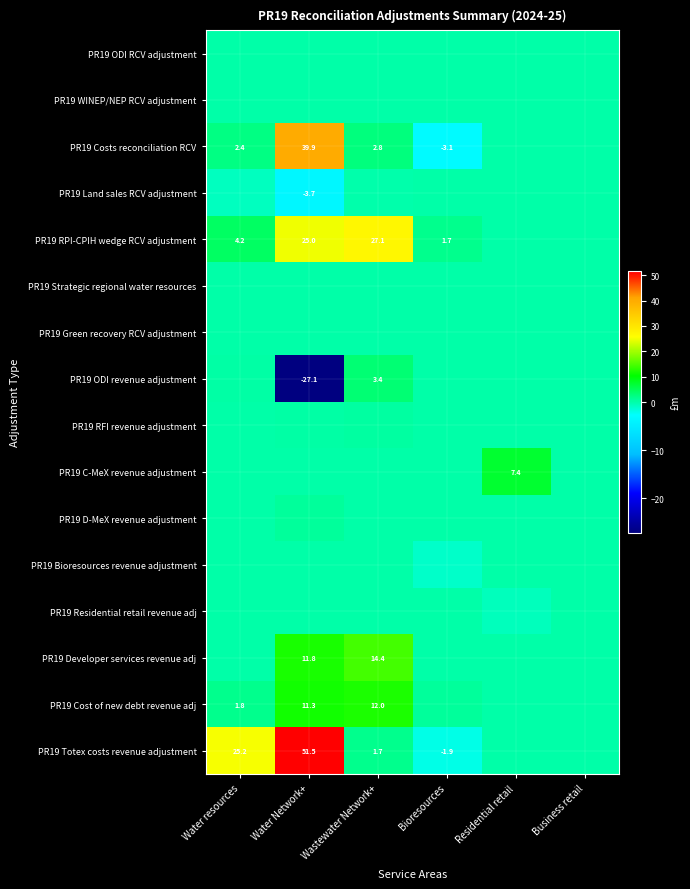

Which has a higher value, Wastewater Network+ or Bioresources?

Wastewater Network+